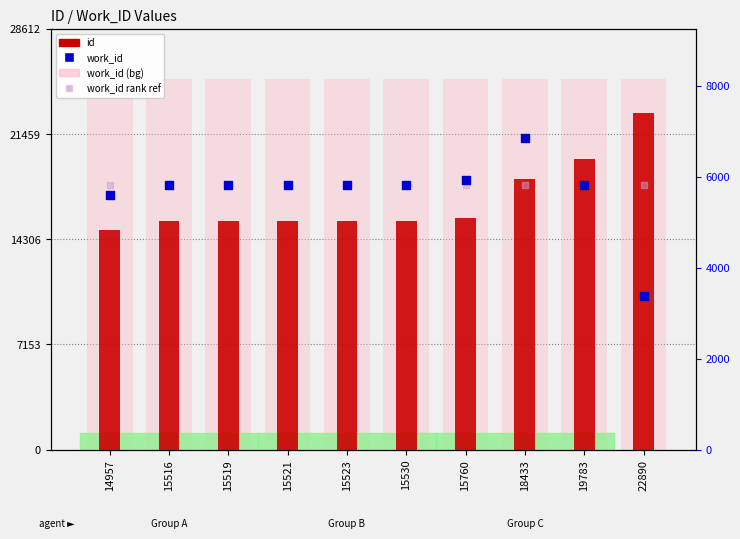

Which series has the largest total across all categories?

work_id (bg)